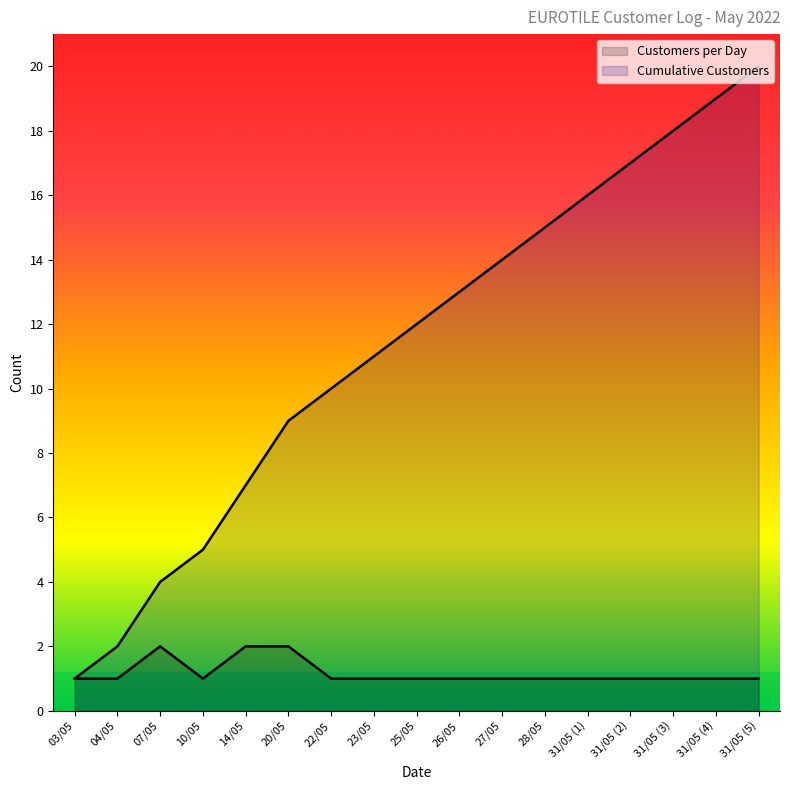

At which category is the sum across all series the highest?

31/05 (5)